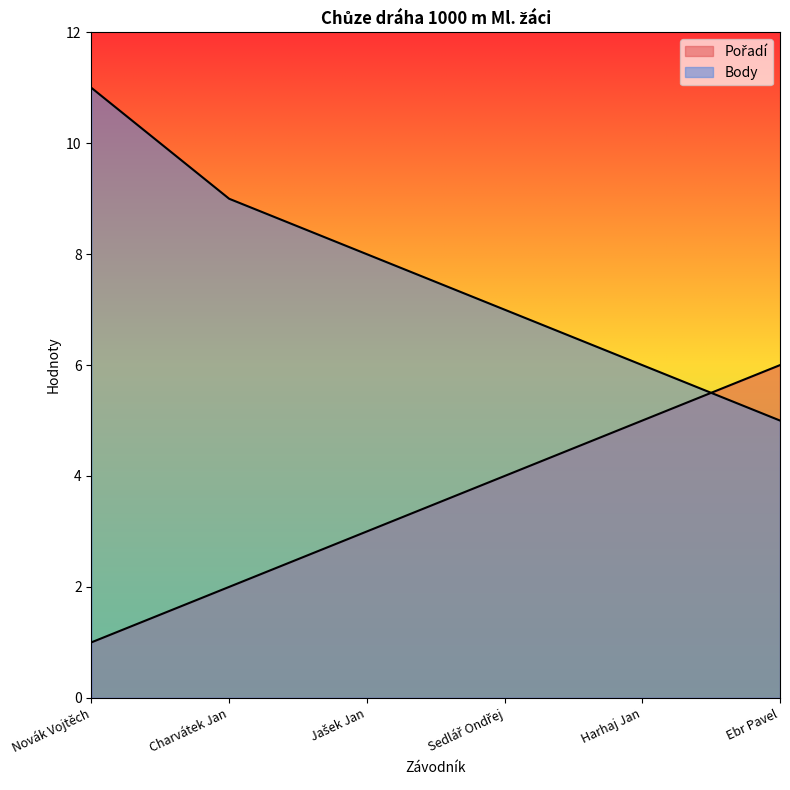

Reading left to right, extract all data points from this chart.

Pořadí: 1	2	3	4	5	6
Body: 11	9	8	7	6	5